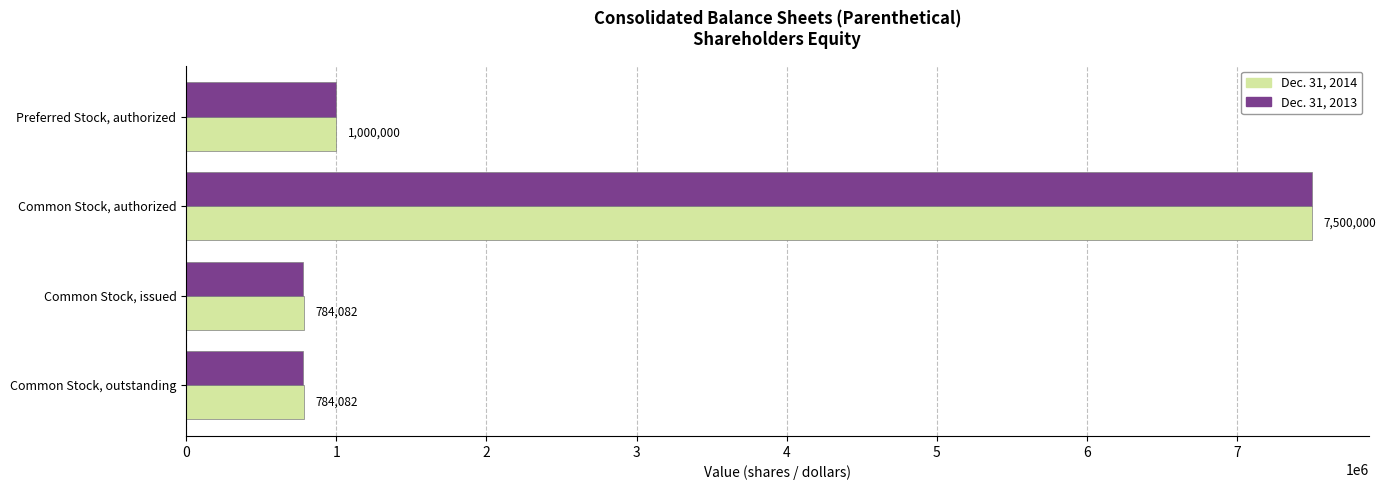

What value does the Dec. 31, 2013 series have at Common Stock, authorized, to the nearest 10?

7500000